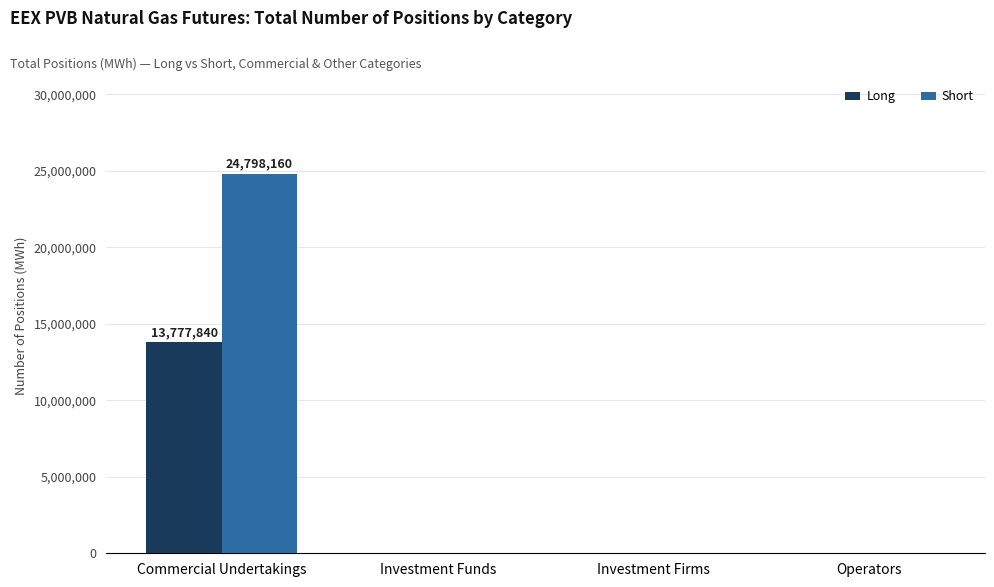

What is the highest value of the Short series?

24798160